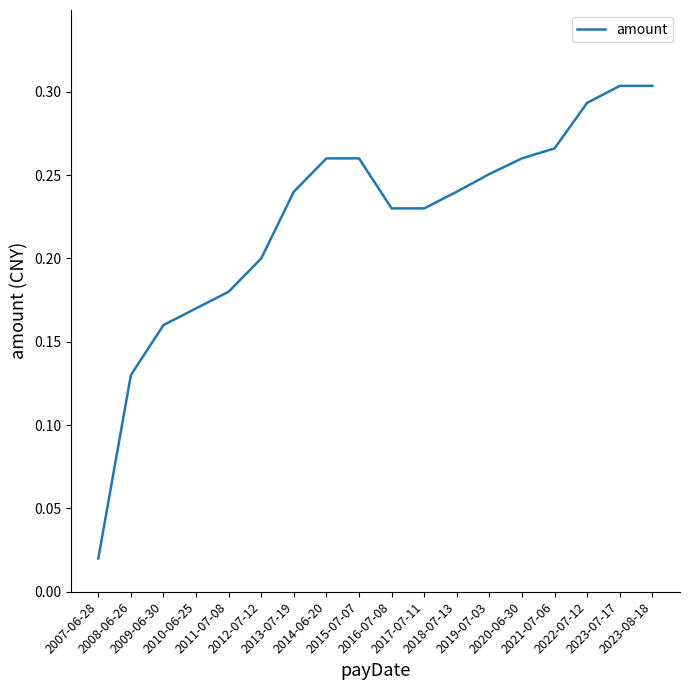

True or false: there are more than 2 points higher than both neighbors.

False